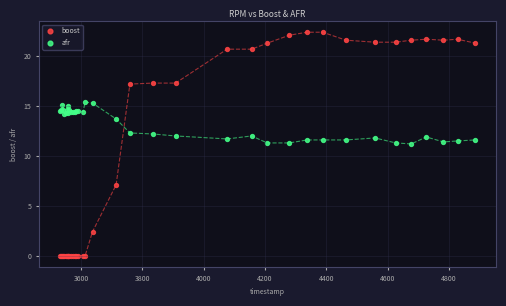

Which series has the widest spread of Y values?

boost